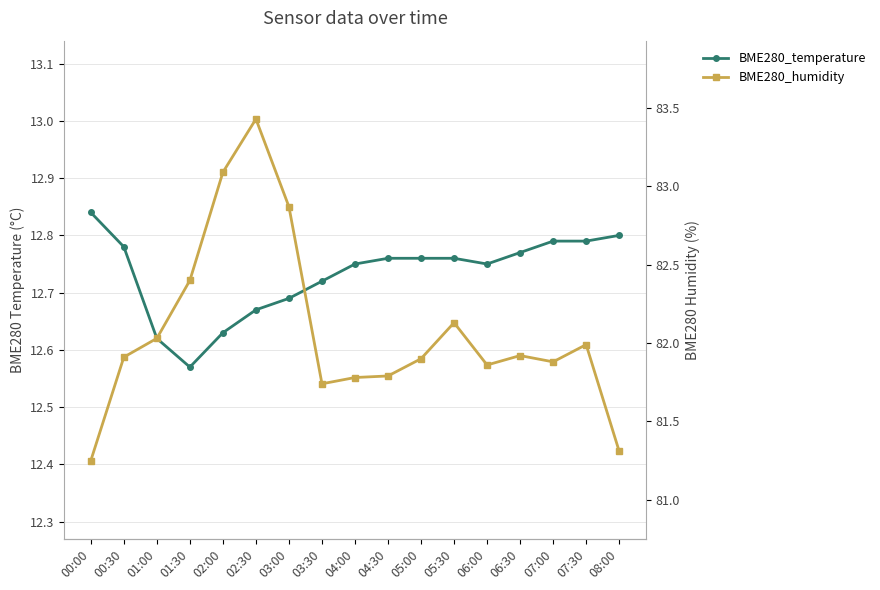

What is the difference between the second highest and second lowest values in the BME280_temperature series?

0.2